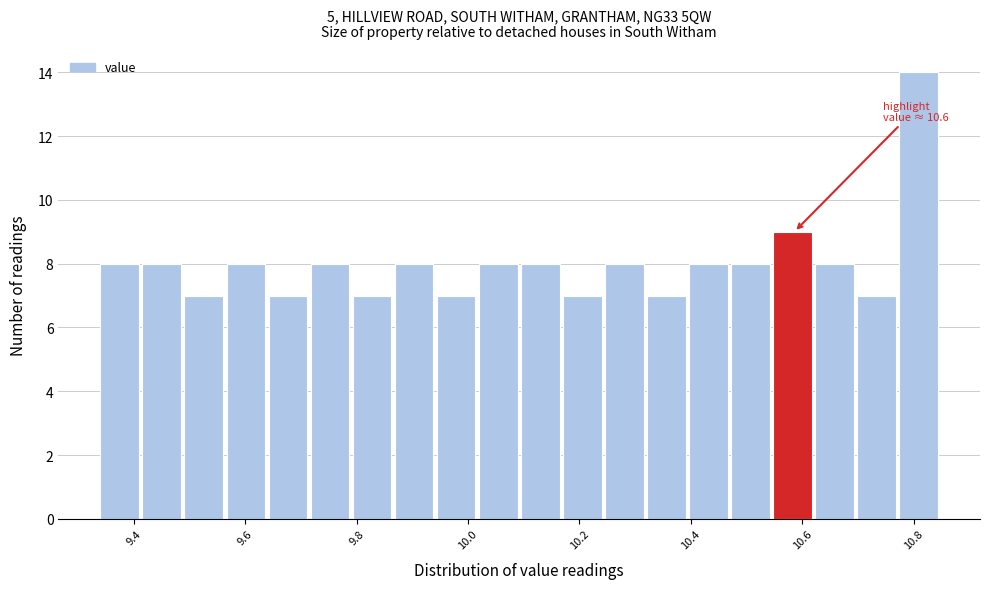

Around what value on the x-axis is the tallest bar? Give the approximate position of its centre, as read against the axis.

10.80